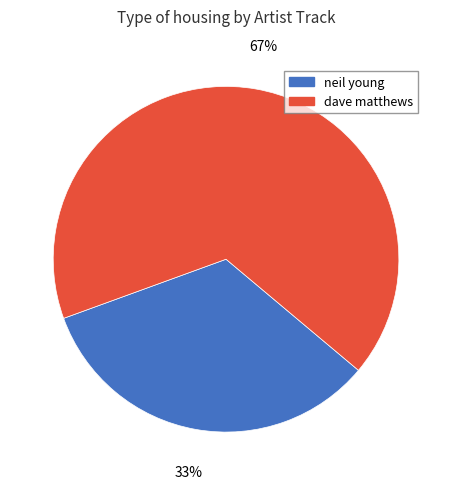

Count the number of slices in the pie.

2